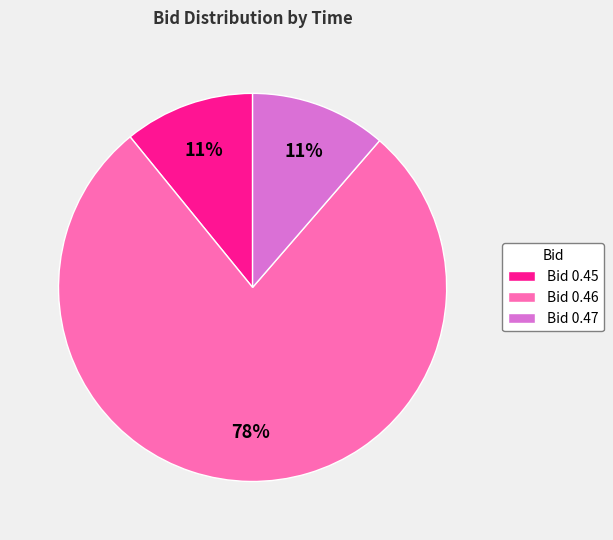

Does Bid 0.46 represent more than half of the total?

Yes